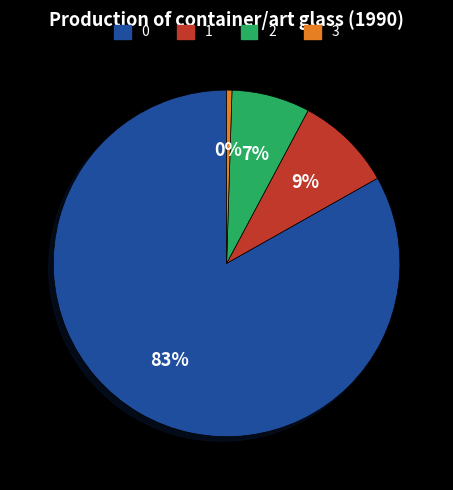

How many slices are in this pie chart?

4